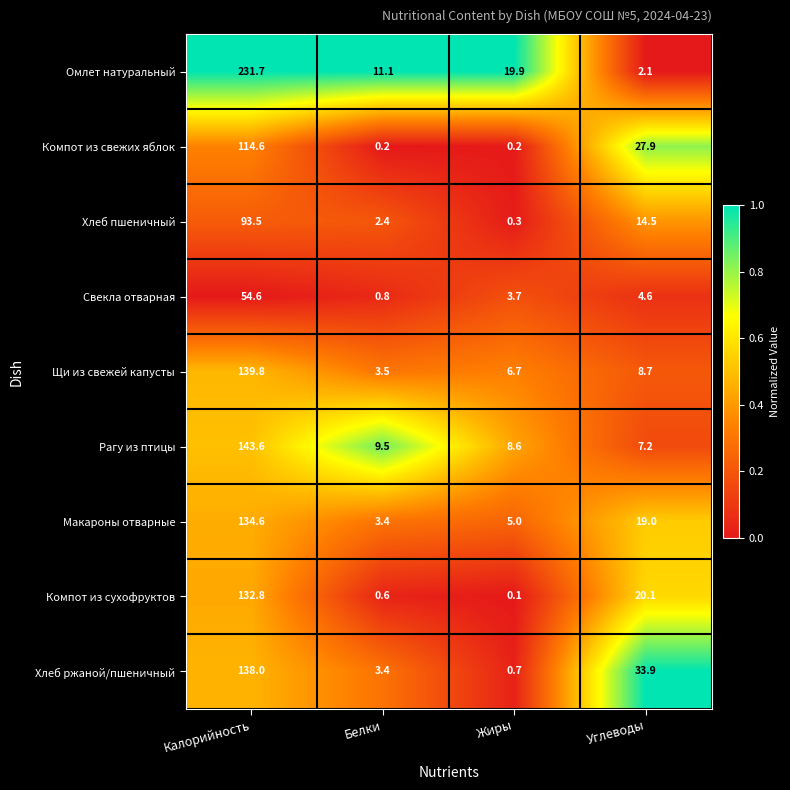

At which category does the chart reach its peak across all series?

Калорийность